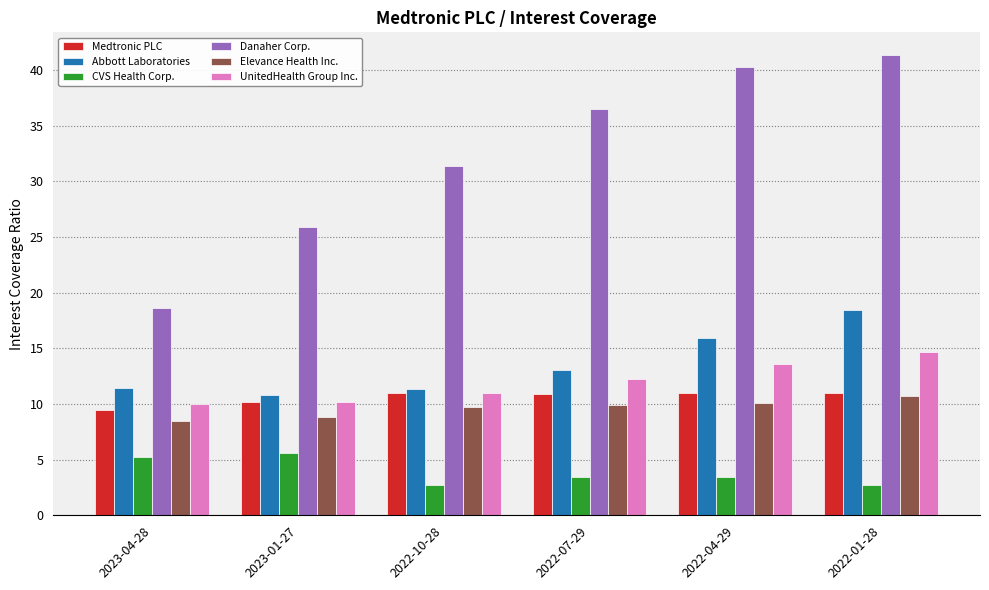

What position from the left is 2023-01-27?

2